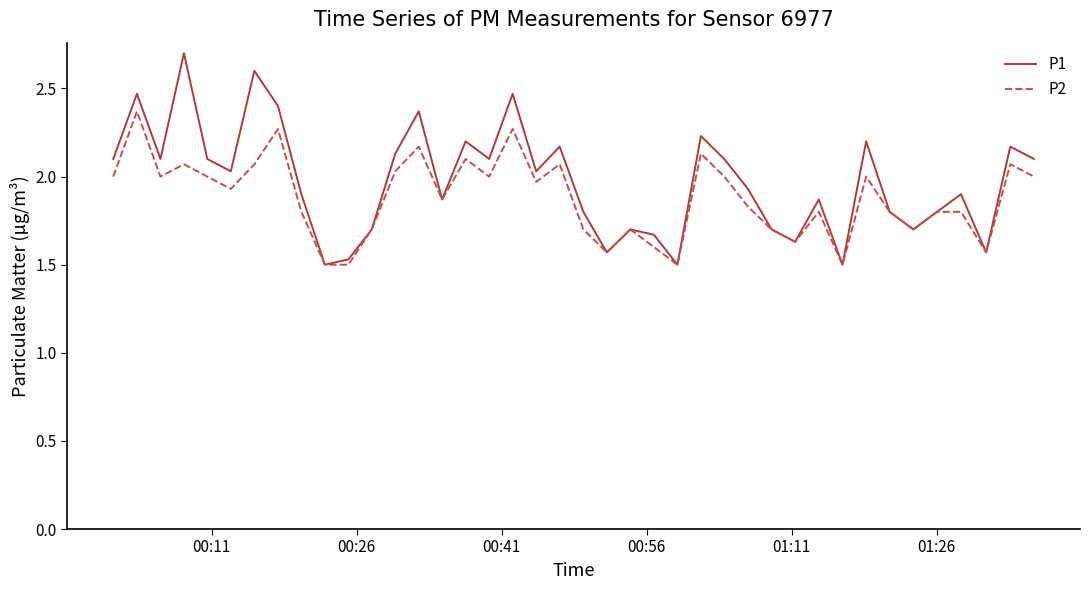

Which series has the widest spread of values?

P1